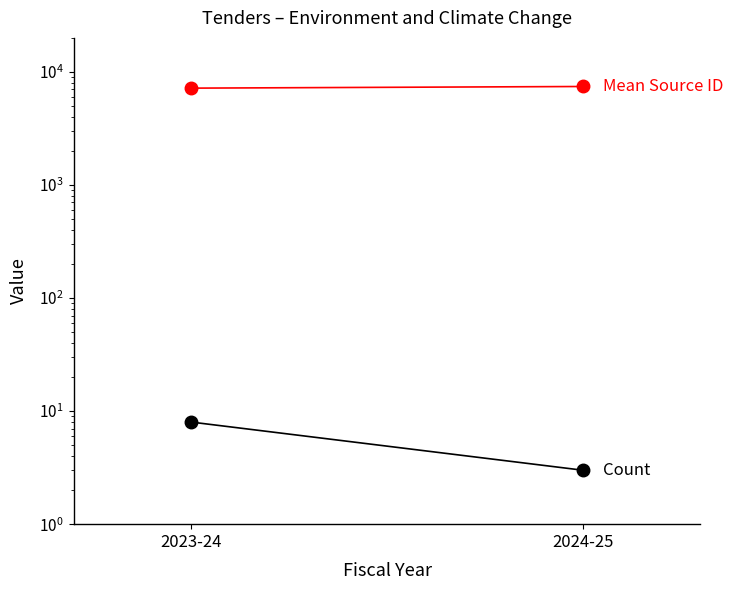

What is the value of the Count of Tenders point at the 2nd from the left?

3.0